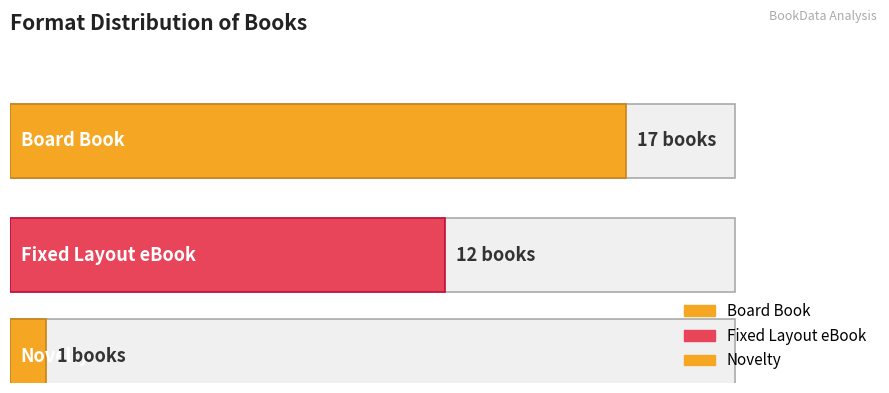

List the labels in order of value, smallest first.

Novelty, Fixed Layout eBook, Board Book